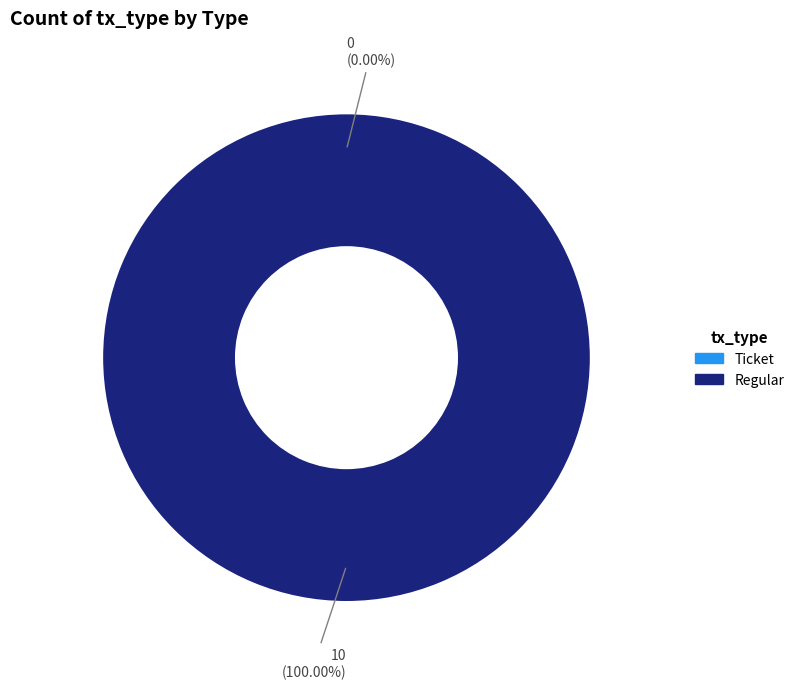

What percentage is the Regular slice, to the nearest percent?

100%